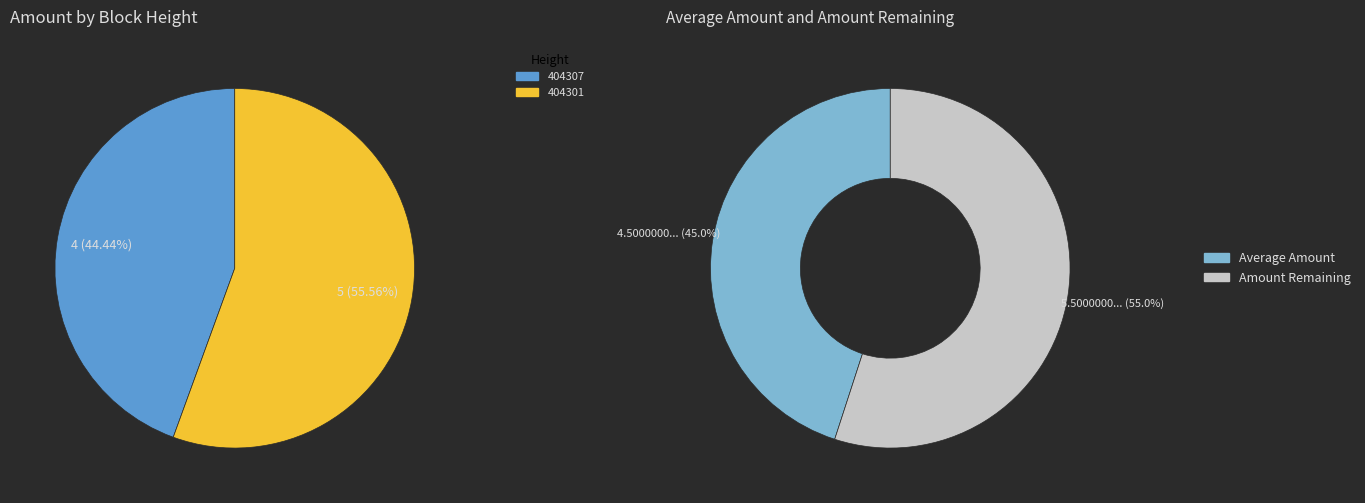

What is the largest slice in the pie chart?

404301